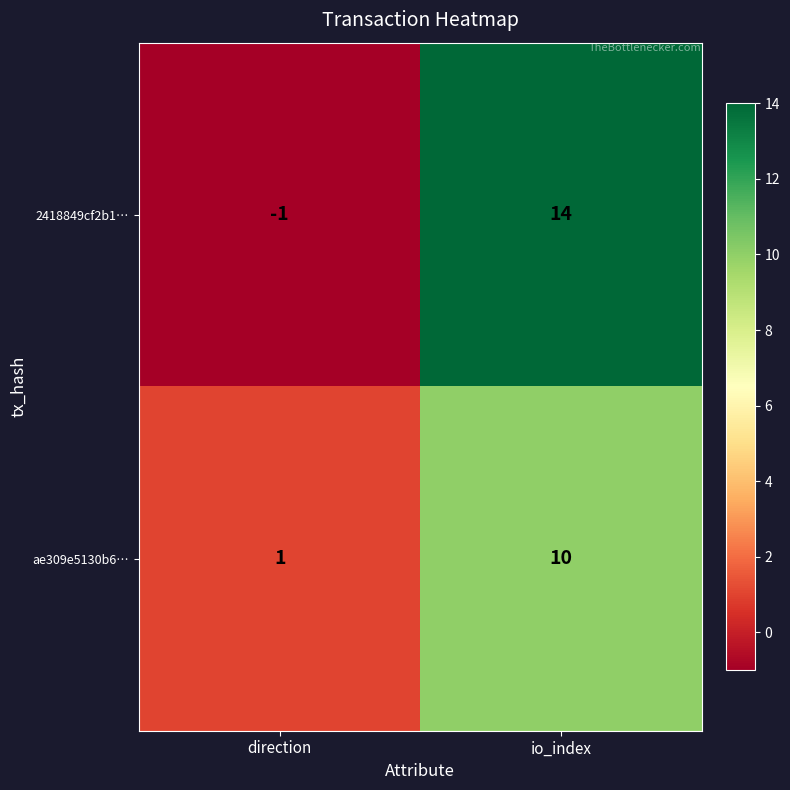

Reading left to right, transcribe all the data shown in this chart.

2418849cf2b1…: -1	14
ae309e5130b6…: 1	10